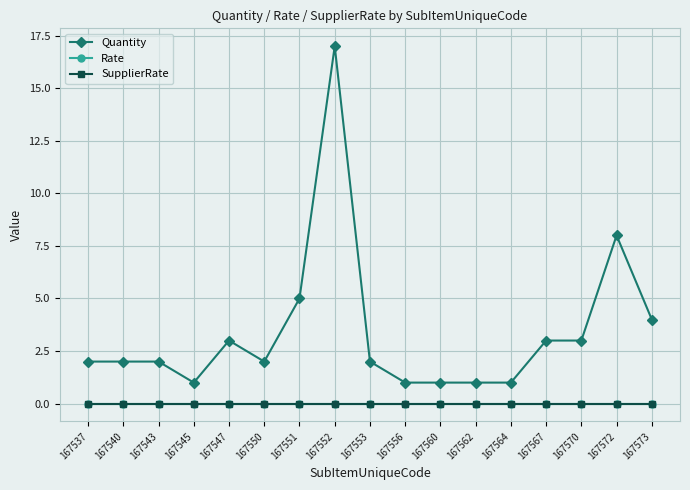

List the labels in order of Quantity value, smallest first.

167545, 167556, 167560, 167562, 167564, 167537, 167540, 167543, 167550, 167553, 167547, 167567, 167570, 167573, 167551, 167572, 167552